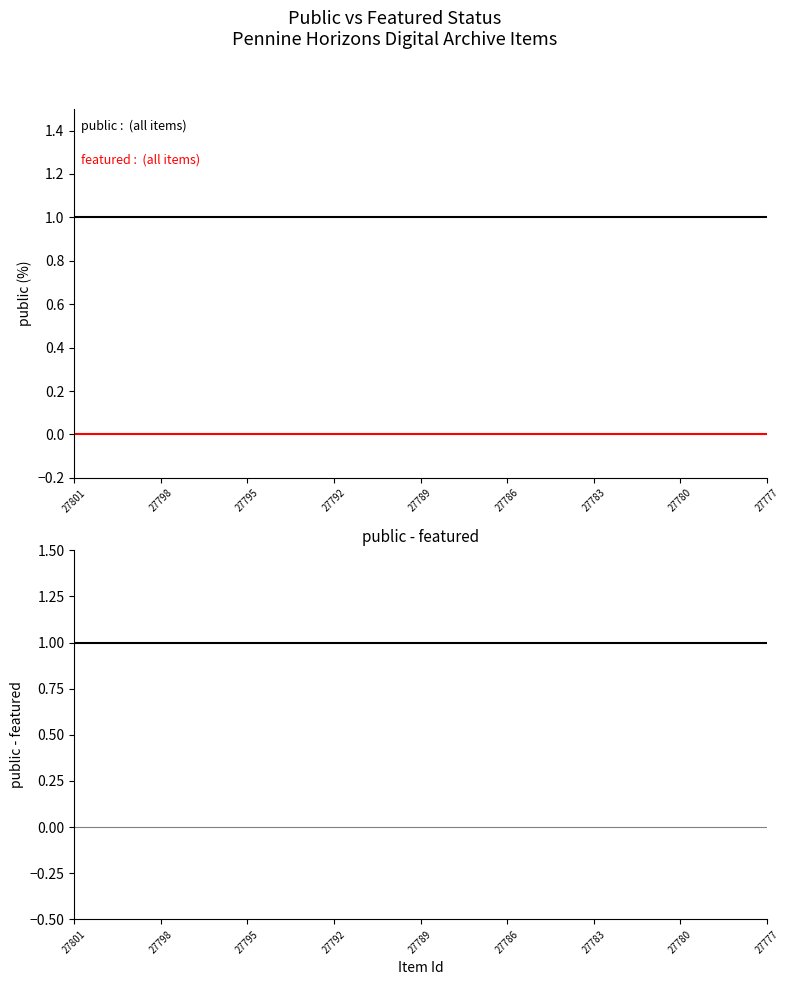

Is it true that public equals 1 at 16?

True